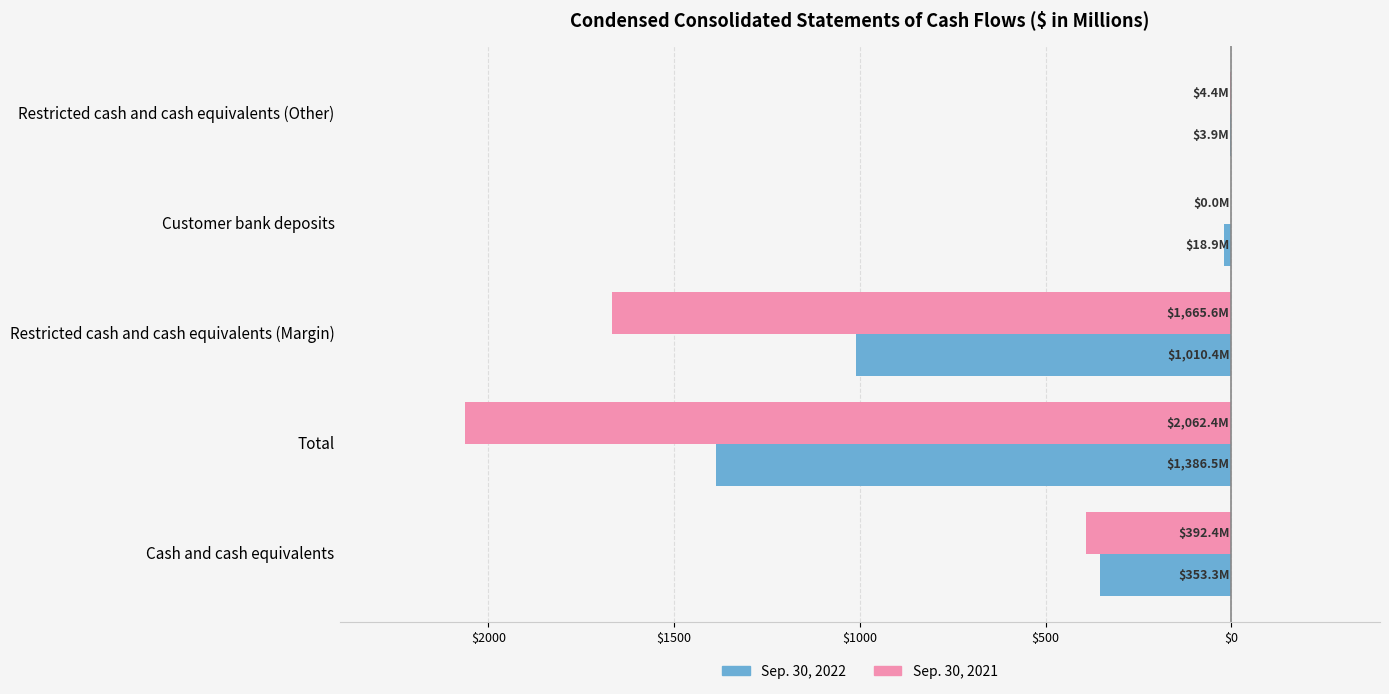

Reading left to right, list all the values displayed in this chart.

Sep. 30, 2021: -392.4	-2062.4	-1665.6	0.0	-4.4
Sep. 30, 2022: -353.3	-1386.5	-1010.4	-18.9	-3.9